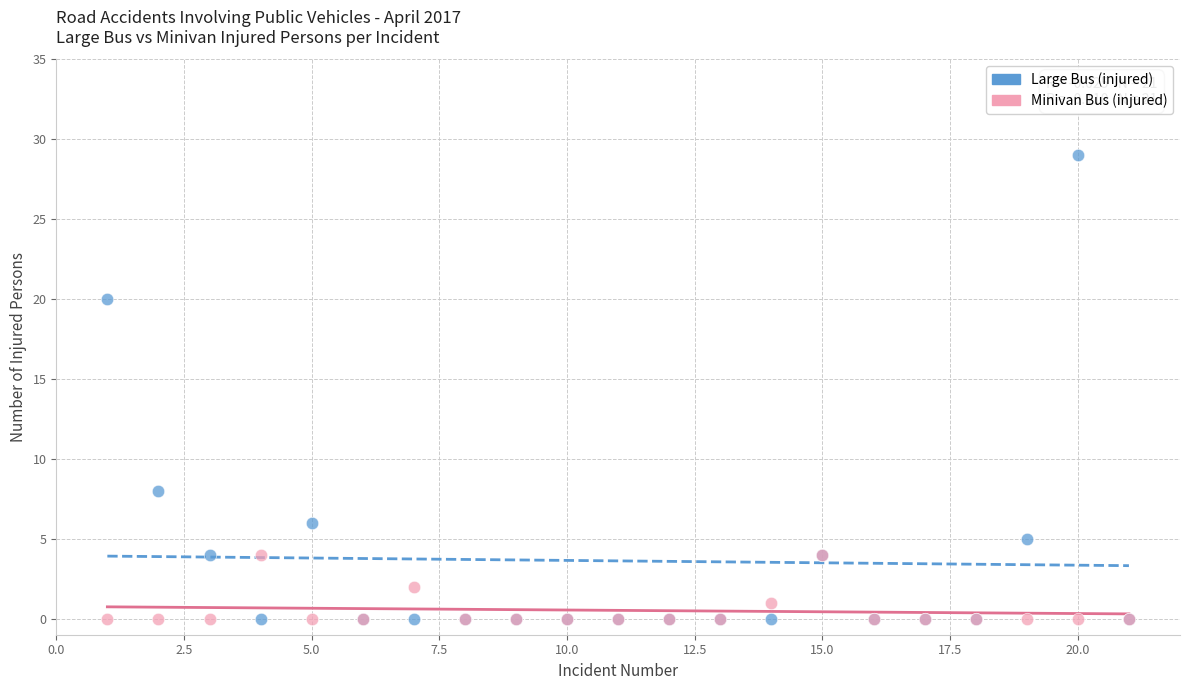

Which series reaches the maximum Y coordinate?

Large Bus (injured)